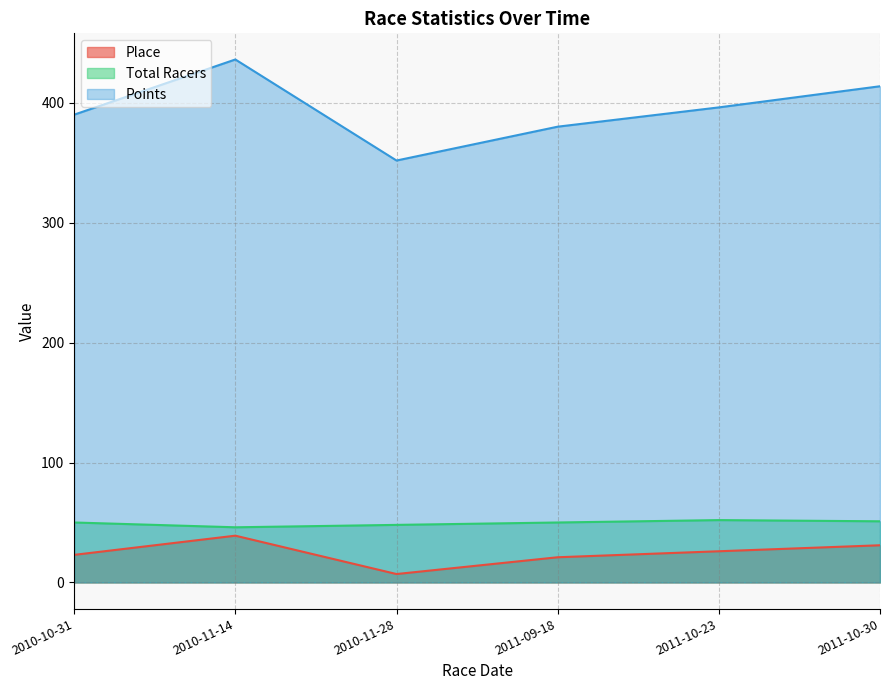

How many series are shown in this chart?

3